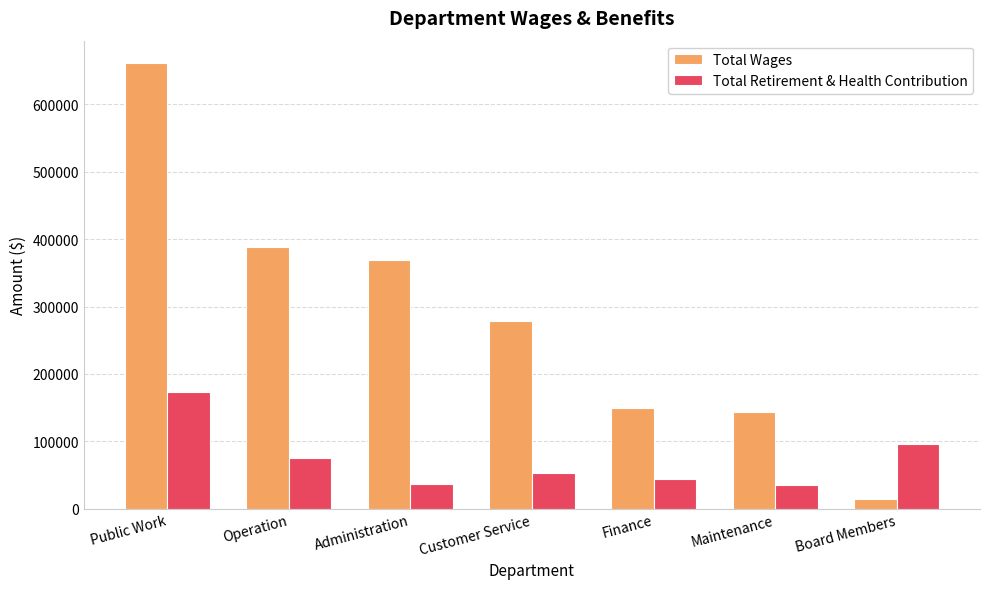

Which category has the highest value in the Total Wages series?

Public Work